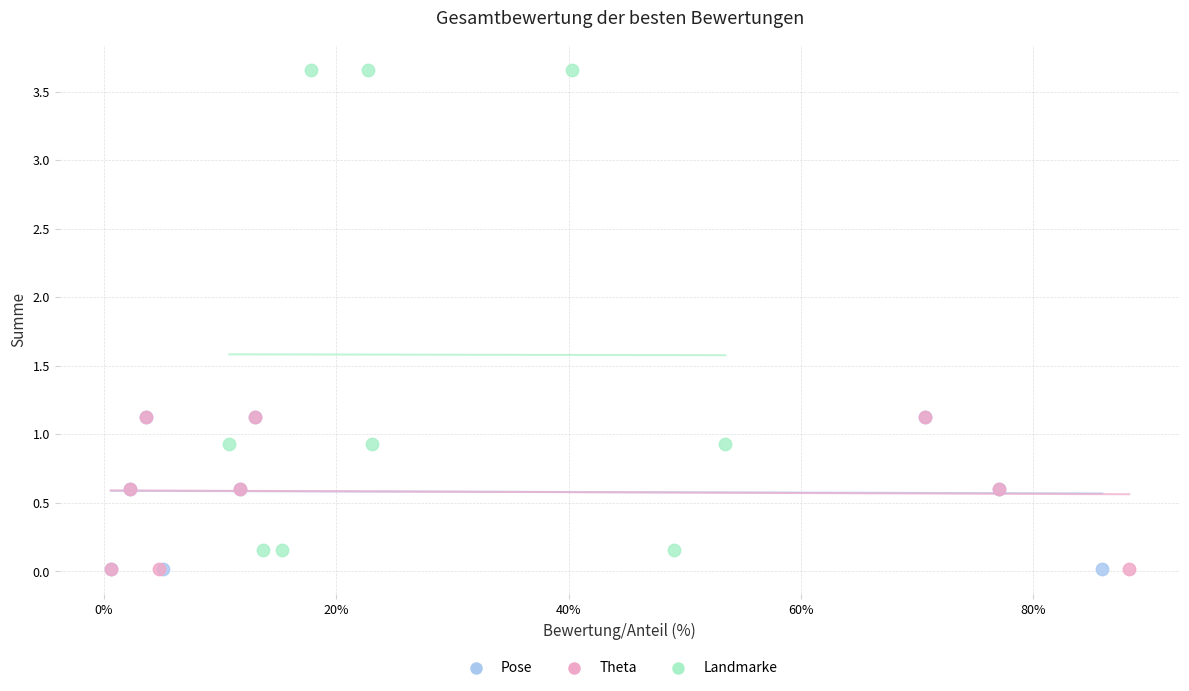

Which series has the largest Y range (max minus min)?

Landmarke